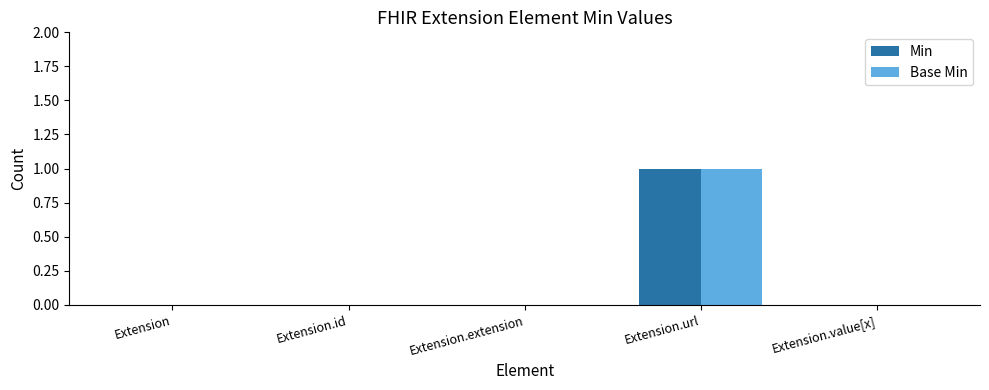

At which category is the sum across all series the highest?

Extension.url